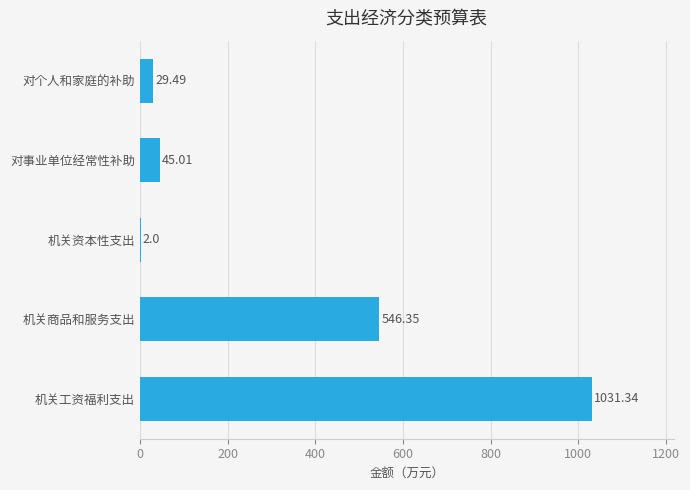

What is the sum of all values?

1654.2